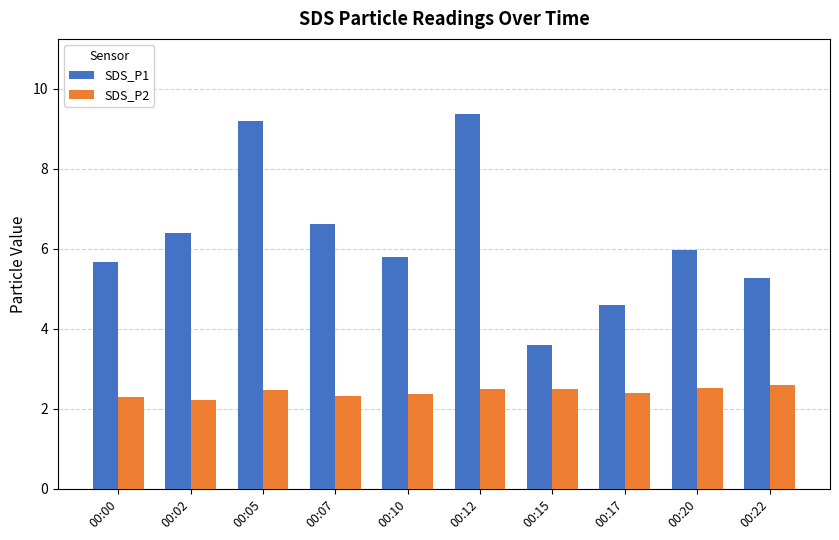

How many bars are there in each group?

2